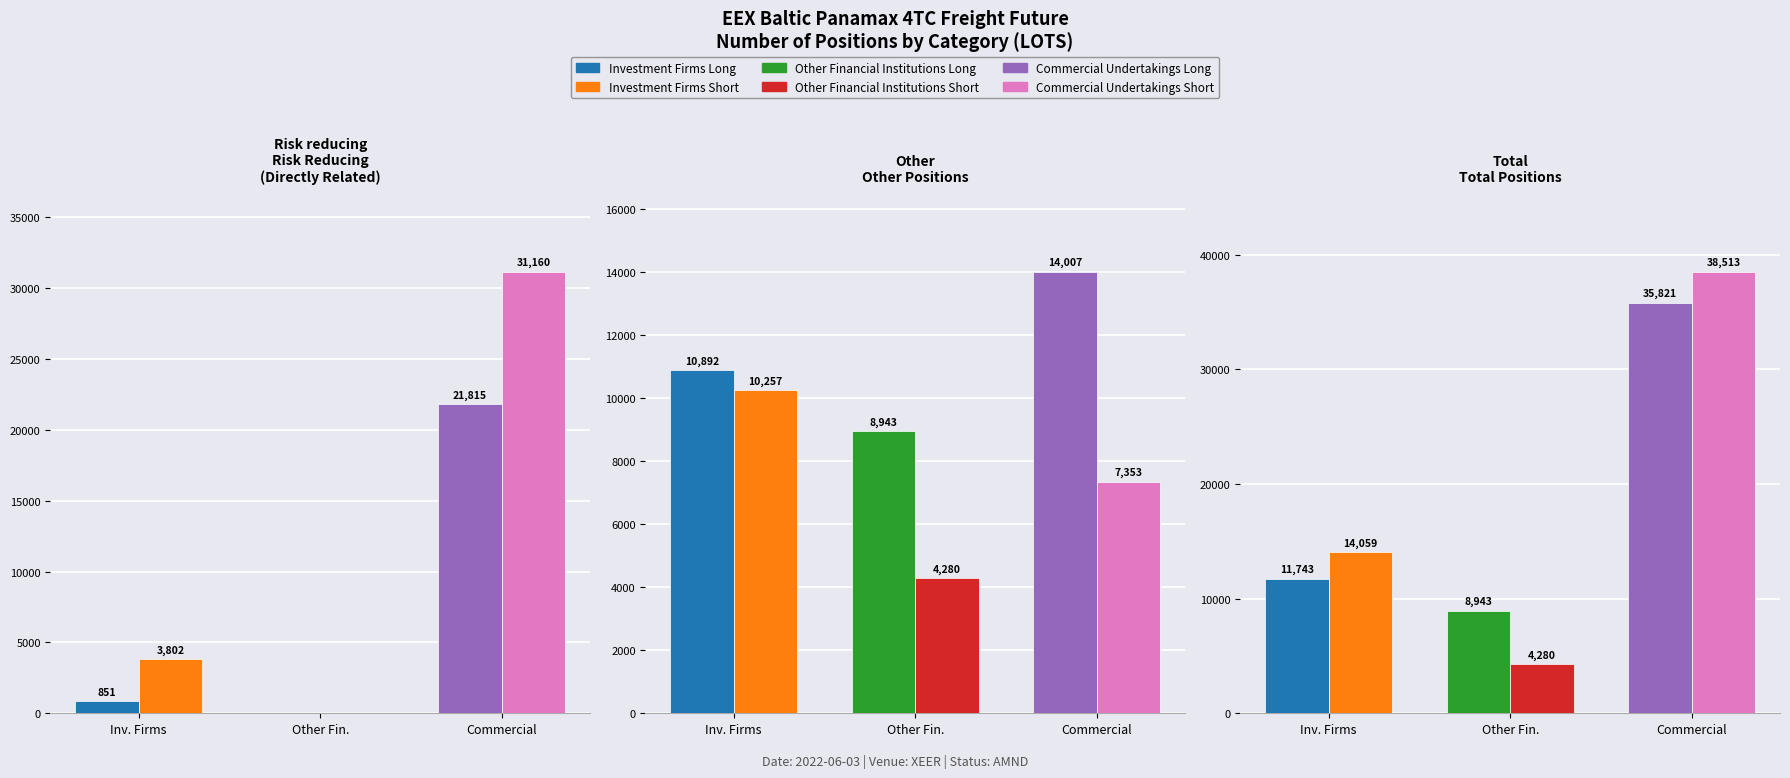

What is the sum of all Investment Firms Long values?

23485.5